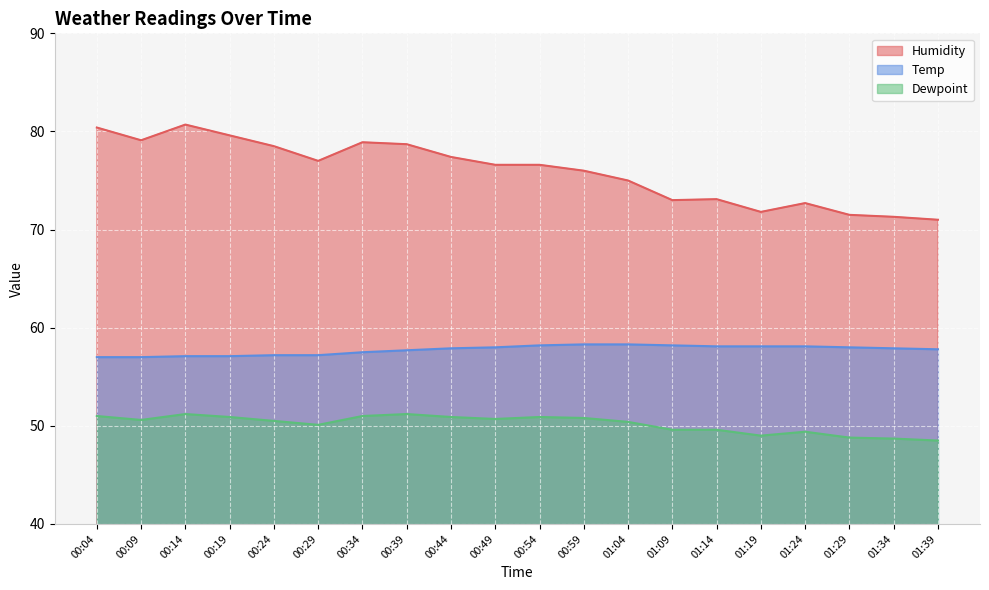

True or false: Dewpoint has a value of 30.7 at 01:34.

False